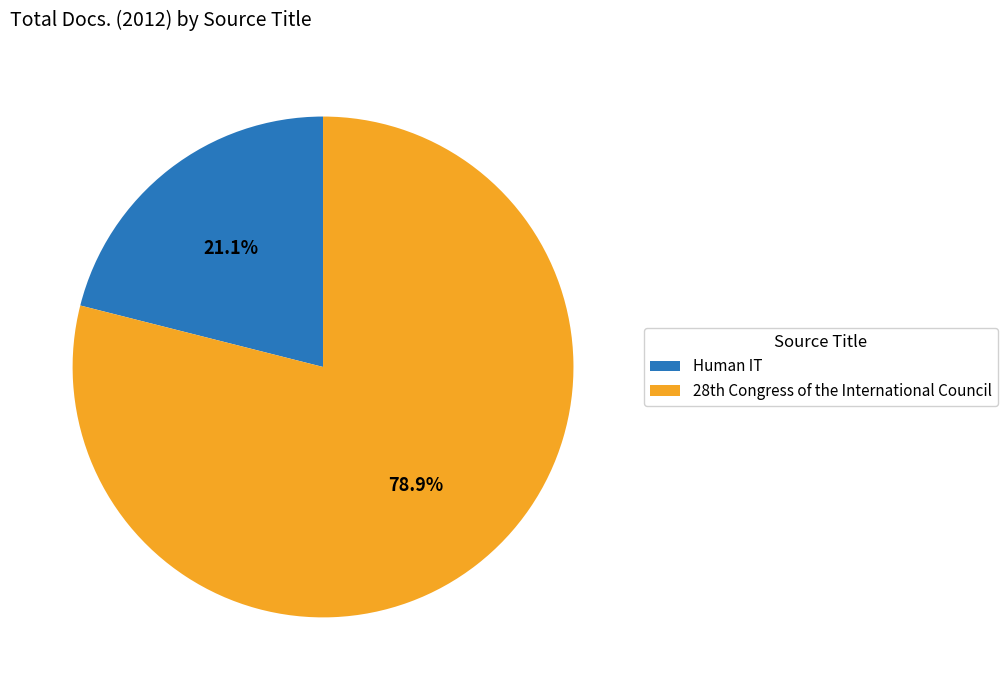

Is it true that Human IT is 21% of the pie?

True